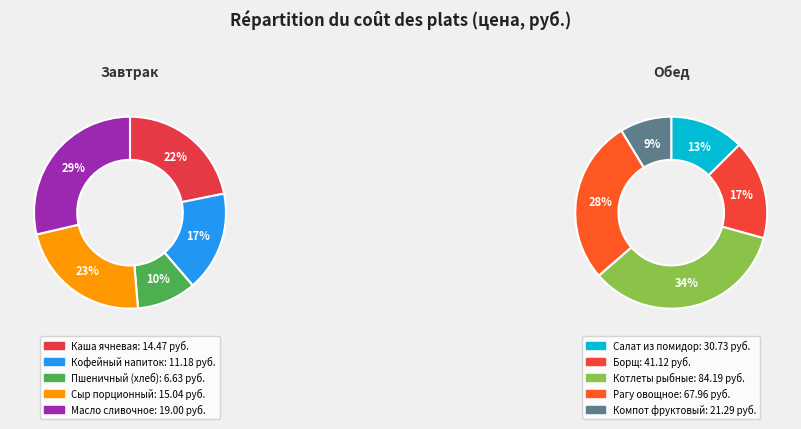

Which has a higher value, Борщ or Пшеничный (хлеб)?

Борщ